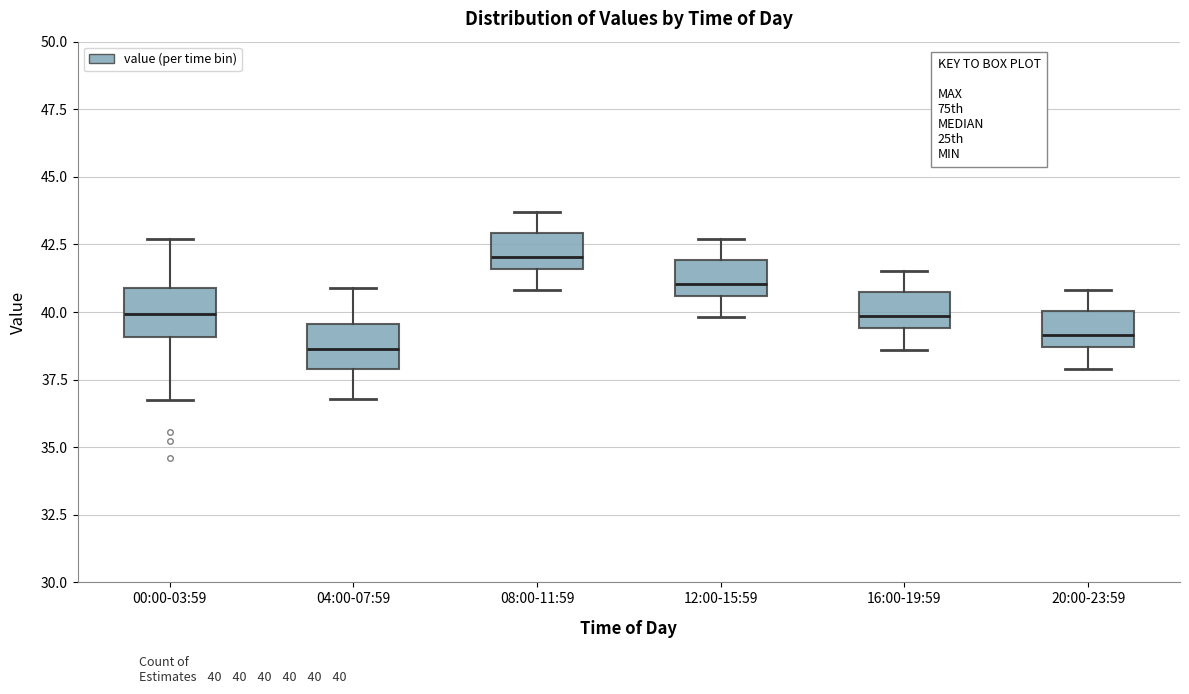

Which box's median line is the highest?

08:00-11:59